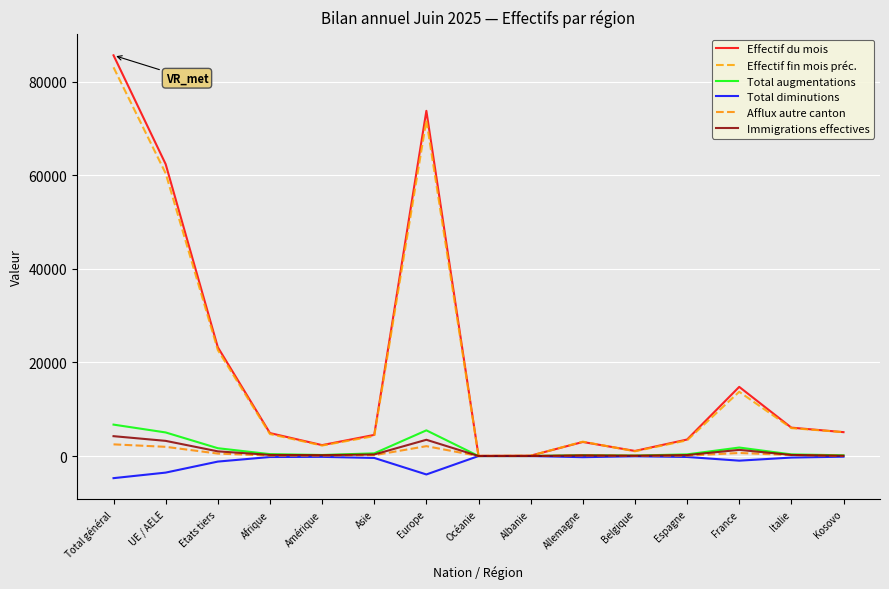

Reading left to right, list all the values displayed in this chart.

Effectif du mois: Total général=85642	UE / AELE=62384	Etats tiers=23258	Afrique=4910	Amérique=2334	Asie=4518	Europe=73776	Océanie=39	Albanie=81	Allemagne=3006	Belgique=1088	Espagne=3530	France=14783	Italie=6071	Kosovo=5106
Effectif fin mois préc.: Total général=83077	UE / AELE=60411	Etats tiers=22666	Afrique=4699	Amérique=2246	Asie=4268	Europe=71768	Océanie=36	Albanie=70	Allemagne=3075	Belgique=1016	Espagne=3353	France=13740	Italie=5969	Kosovo=5109
Total augmentations: Total général=6718	UE / AELE=5042	Etats tiers=1676	Afrique=410	Amérique=228	Asie=577	Europe=5492	Océanie=4	Albanie=9	Allemagne=193	Belgique=102	Espagne=358	France=1818	Italie=356	Kosovo=159
Total diminutions: Total général=-4724	UE / AELE=-3539	Etats tiers=-1185	Afrique=-207	Amérique=-172	Asie=-405	Europe=-3935	Océanie=-2	Albanie=0	Allemagne=-244	Belgique=-51	Espagne=-197	France=-988	Italie=-325	Kosovo=-137
Afflux autre canton: Total général=2497	UE / AELE=1970	Etats tiers=527	Afrique=98	Amérique=103	Asie=183	Europe=2112	Océanie=1	Albanie=2	Allemagne=120	Belgique=57	Espagne=92	France=656	Italie=211	Kosovo=30
Immigrations effectives: Total général=4248	UE / AELE=3244	Etats tiers=1004	Afrique=241	Amérique=190	Asie=333	Europe=3477	Océanie=4	Albanie=6	Allemagne=145	Belgique=74	Espagne=210	France=1320	Italie=236	Kosovo=69